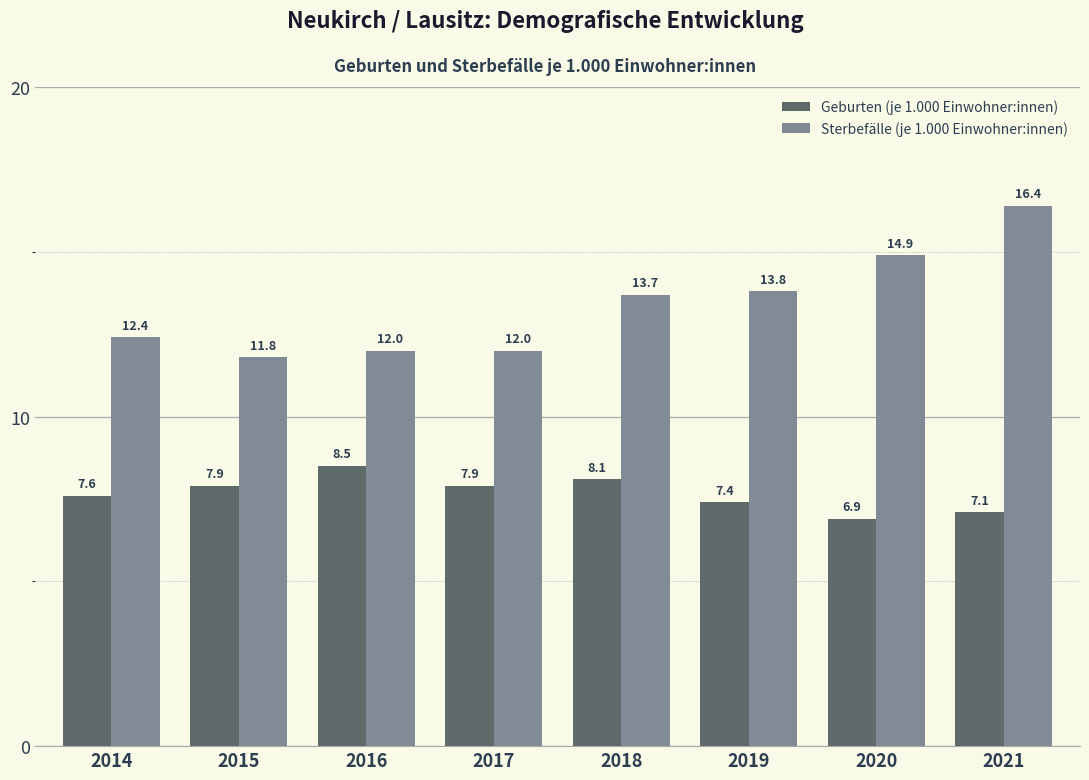

Which series has the widest spread of values?

Sterbefälle (je 1.000 Einwohner:innen)